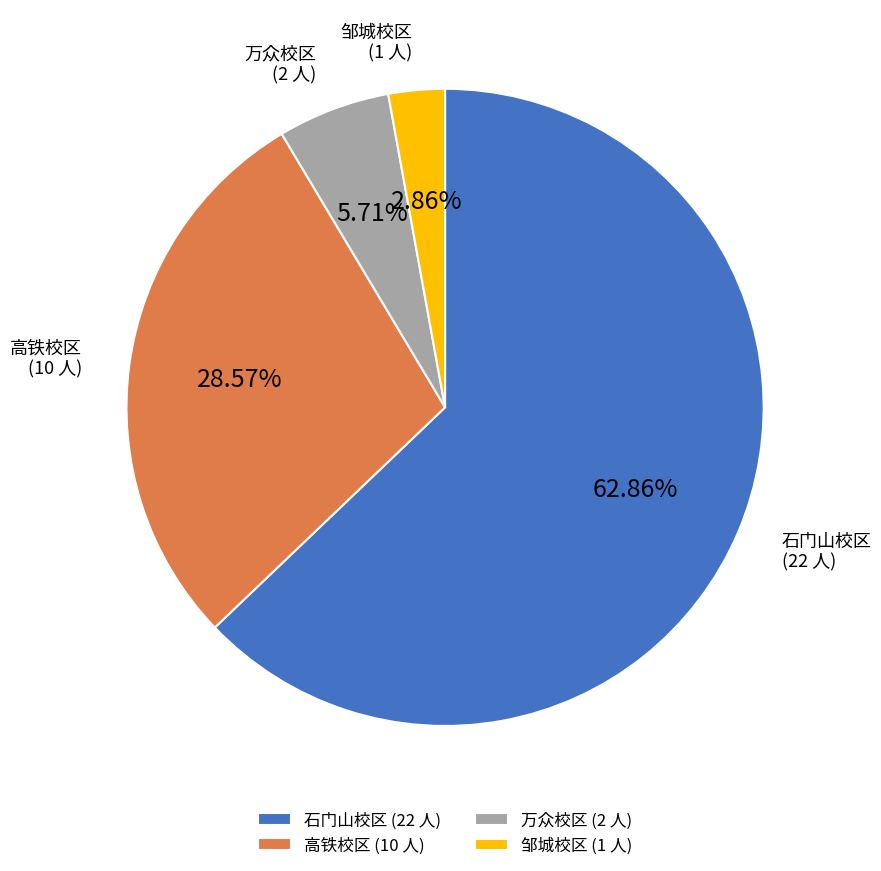

To the nearest percent, what is the difference between the largest and smallest slice percentages?

60%